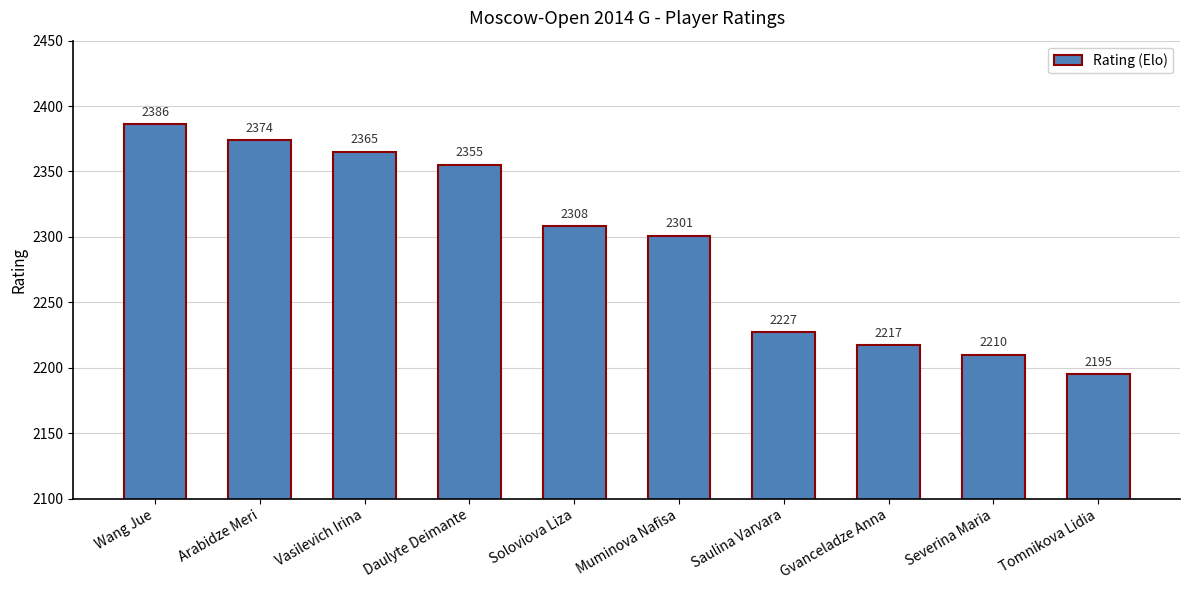

What is the difference between the maximum and minimum values?

191